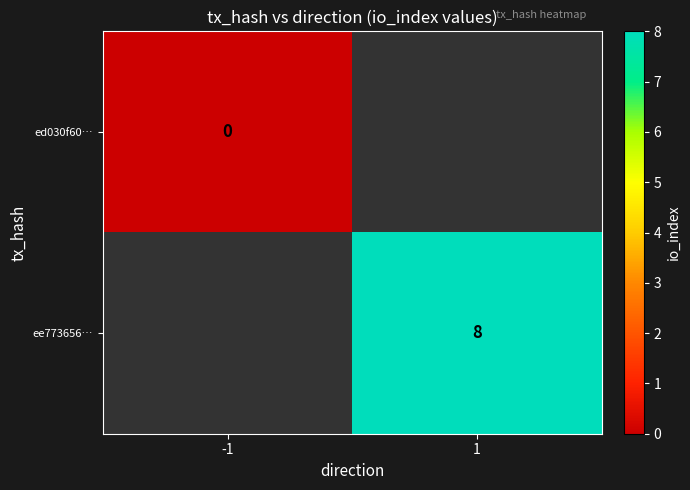

Is the value of ee773656… at 1 greater than the value of ed030f60… at -1?

Yes